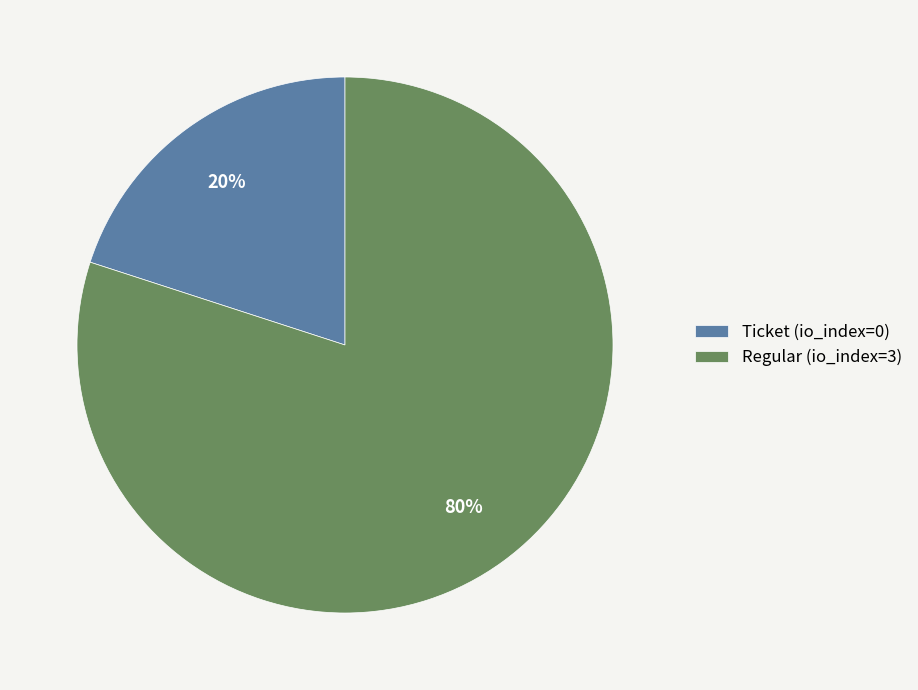

Is there any slice that represents more than half of the pie?

Yes